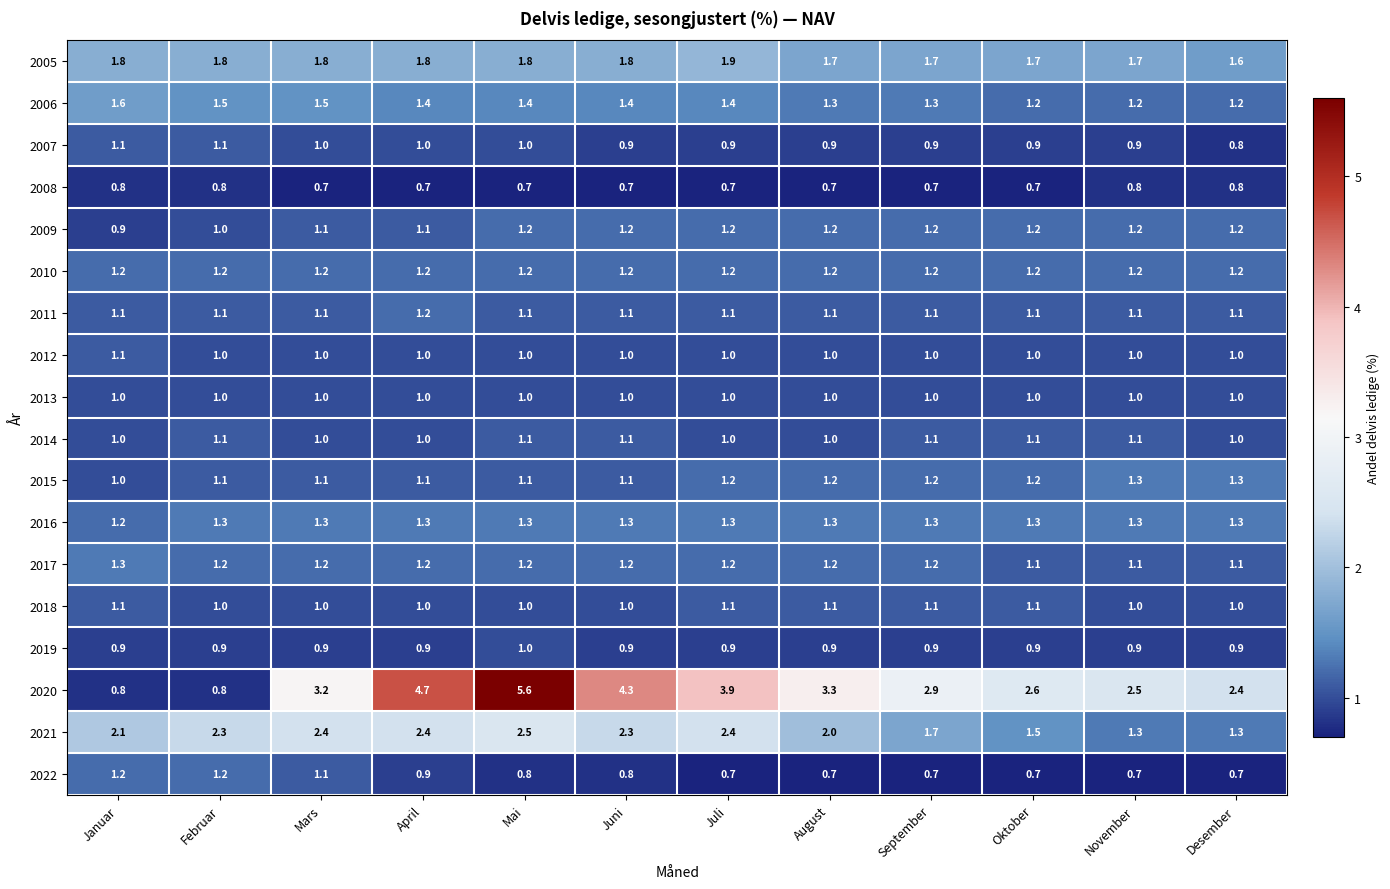

What is the sum of the 2017 values at September and Desember?

2.3